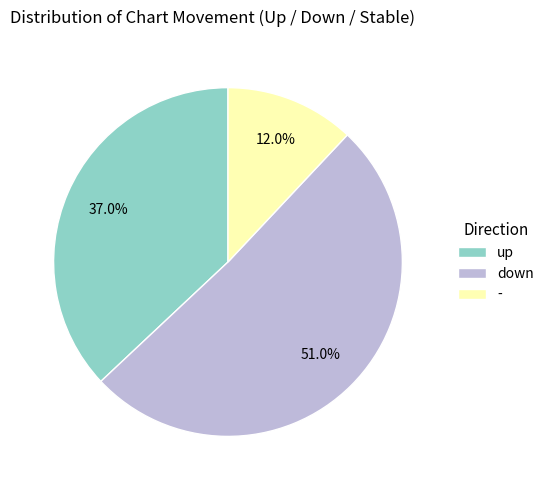

Which category has the smallest portion of the pie?

-